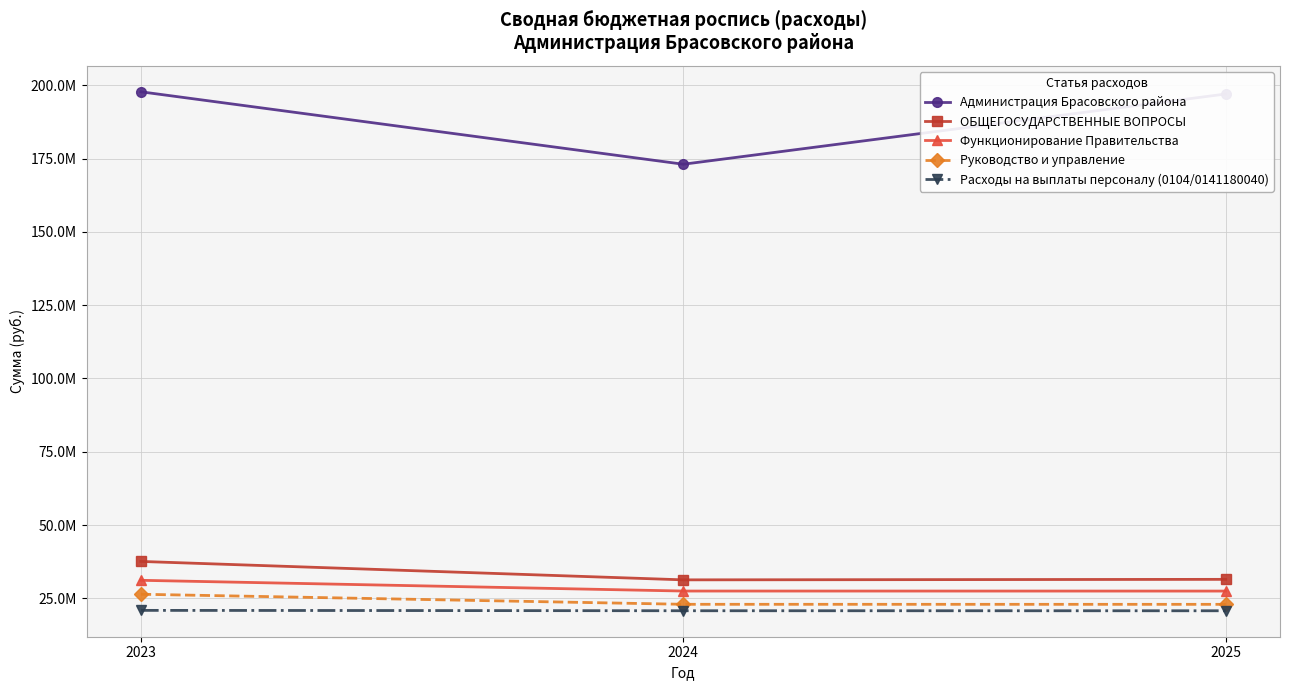

Which series changed the most between 2024 and 2025?

Администрация Брасовского района